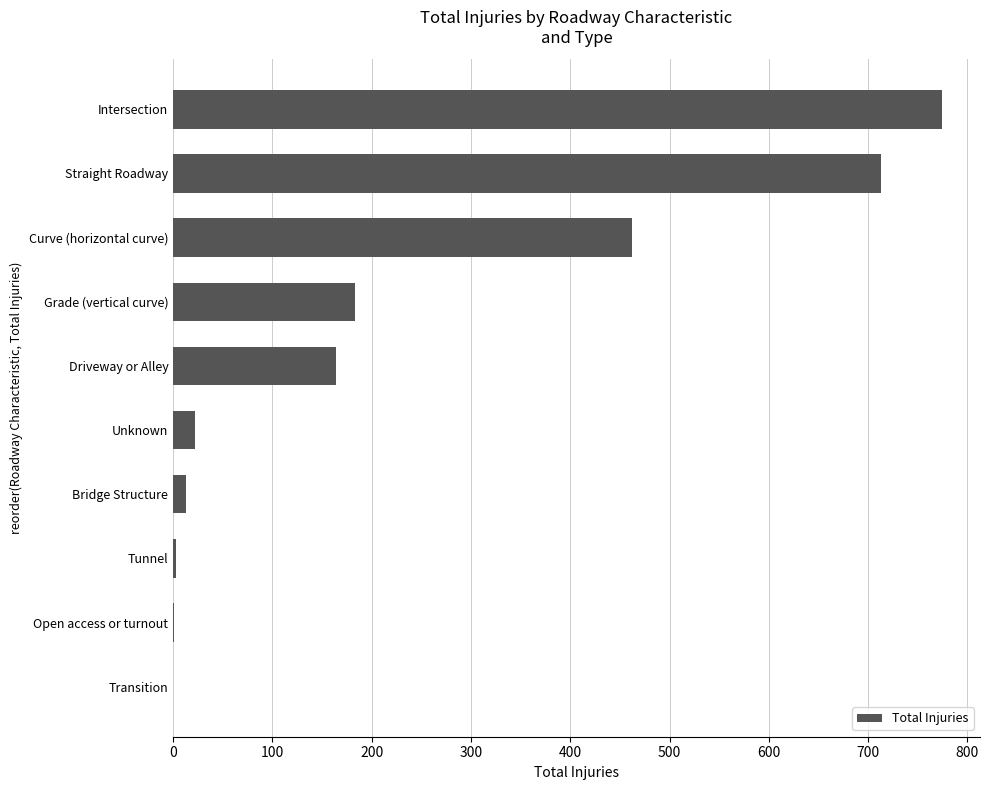

Between Unknown and Driveway or Alley, which is larger?

Driveway or Alley